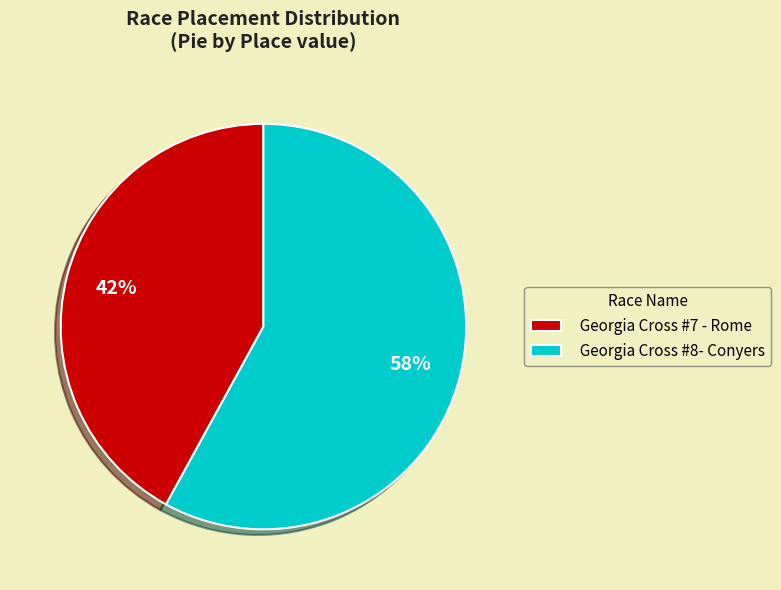

How many slices are in this pie chart?

2